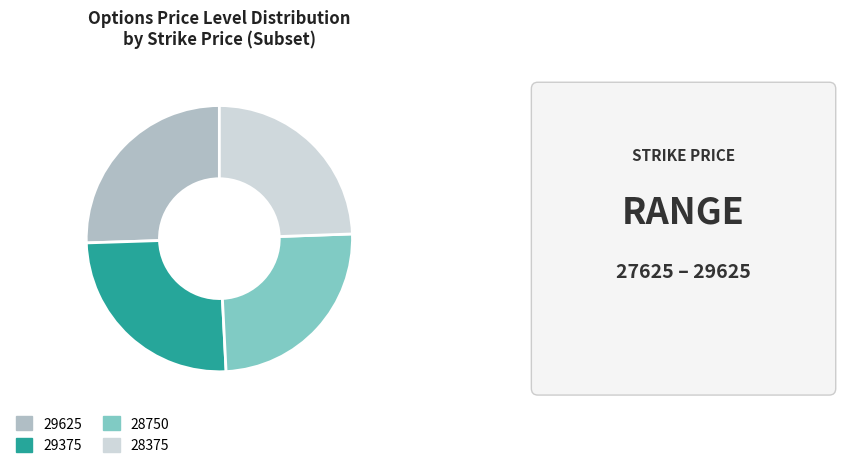

Is it true that 28375 is 24% of the pie?

True